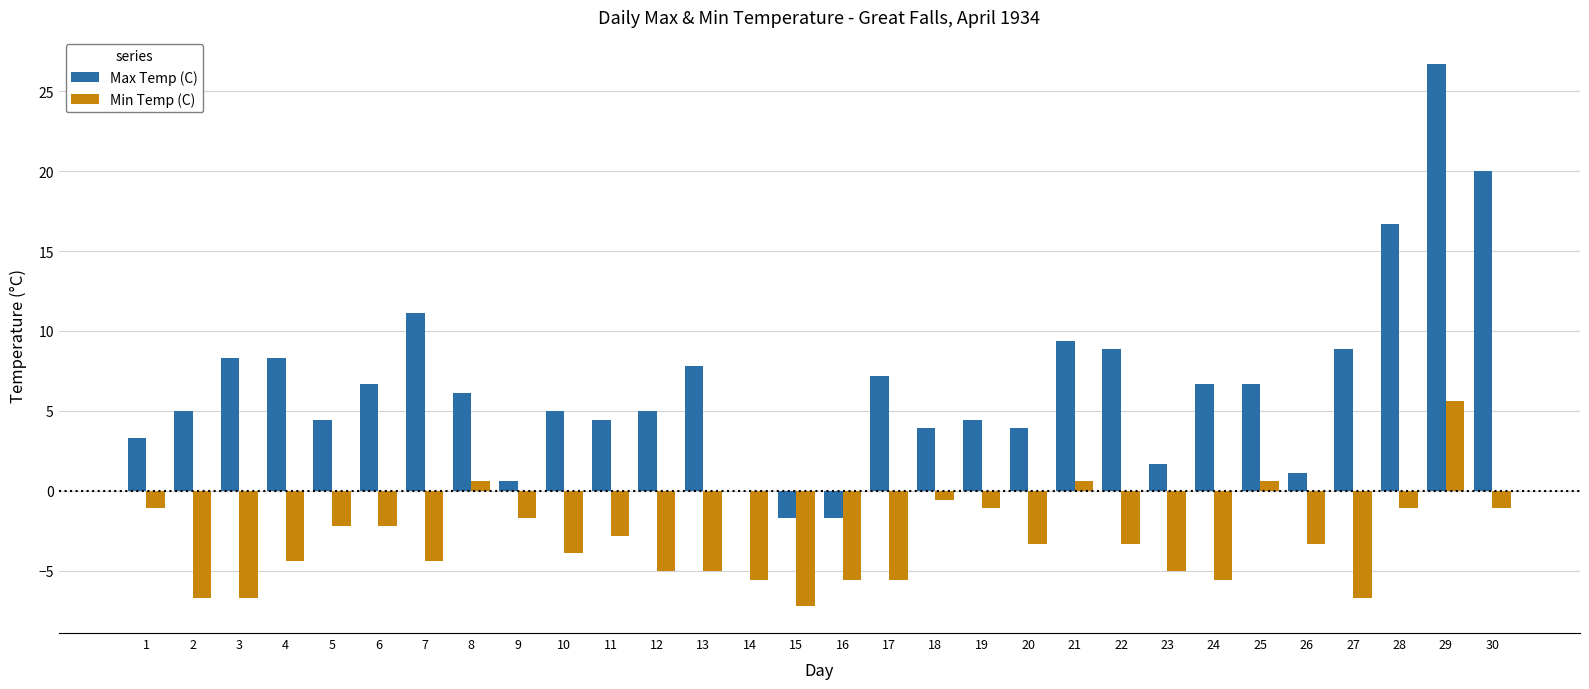

Which series changed the most between 8 and 13?

Min Temp (C)